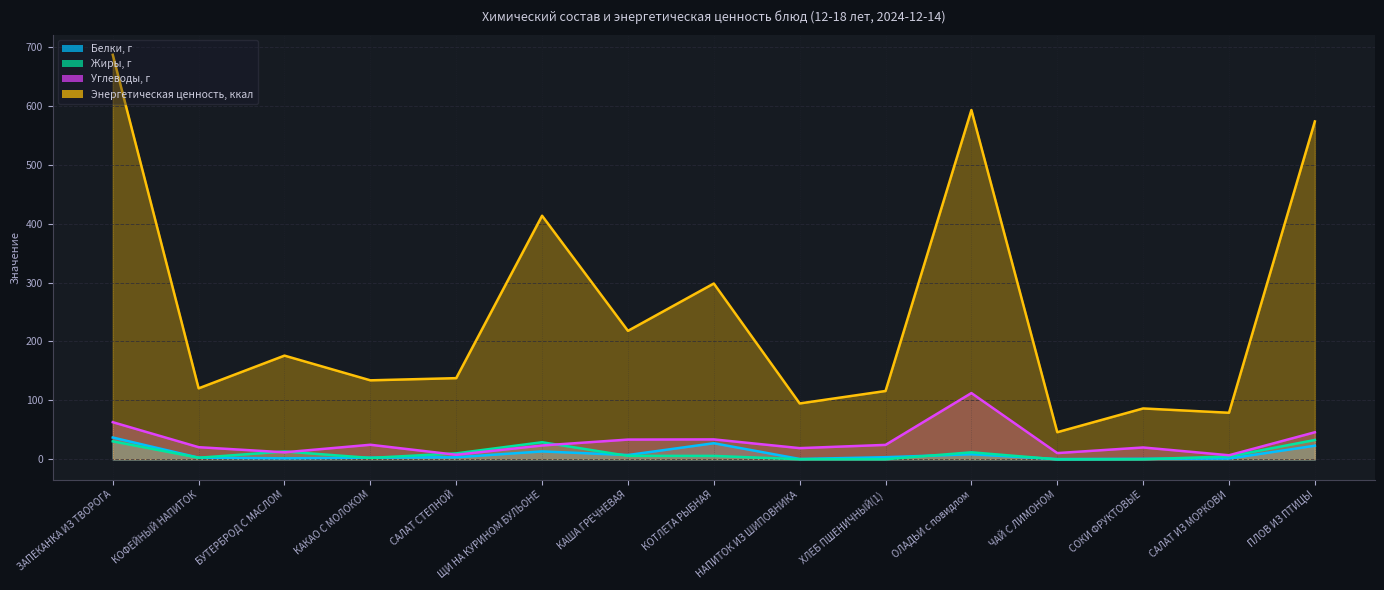

Reading left to right, extract all data points from this chart.

Белки, г: 37.1	2.9	1.8	2.9	3.6	13.5	7.4	27.4	0.7	3.7	8.7	0.5	1.0	1.4	23.2
Жиры, г: 30.6	2.8	13.4	2.5	10.2	29.1	6.0	5.9	0.3	0.3	12.0	0.0	0.2	5.0	32.9
Углеводы, г: 63.1	20.7	12.0	24.8	7.8	23.6	33.6	33.9	19.1	24.6	112.5	10.7	20.2	7.0	46.0
Энергетическая ценность, ккал: 686.2	120.5	176.0	134.1	137.8	413.2	218.0	298.3	94.9	116.0	592.5	46.1	86.4	79.1	573.2